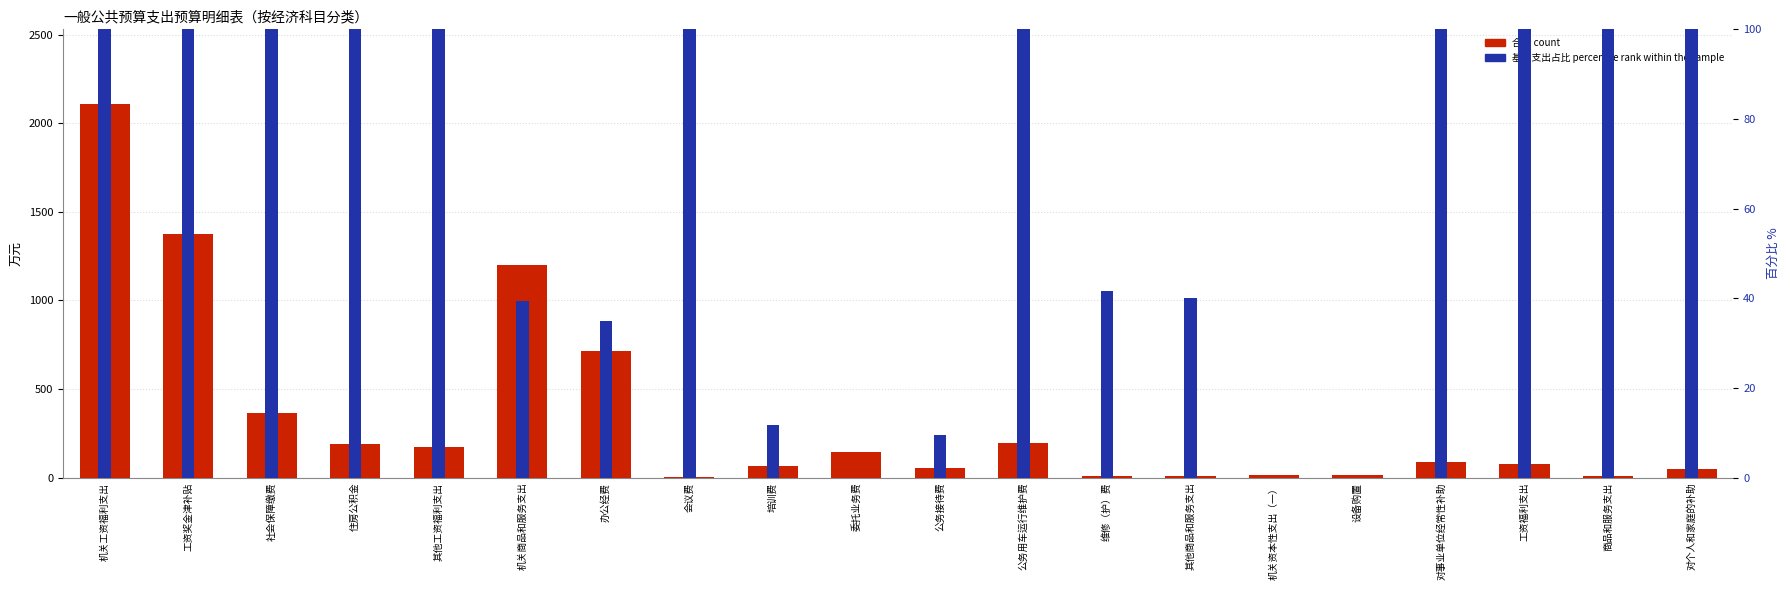

Which label corresponds to the largest value in the chart?

机关工资福利支出